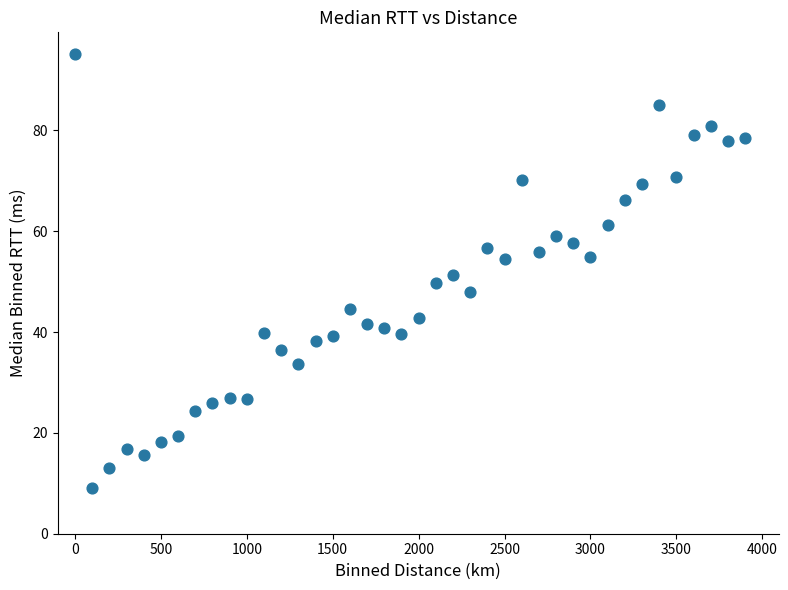

What is the range of Y values (max minus min)?

86.1